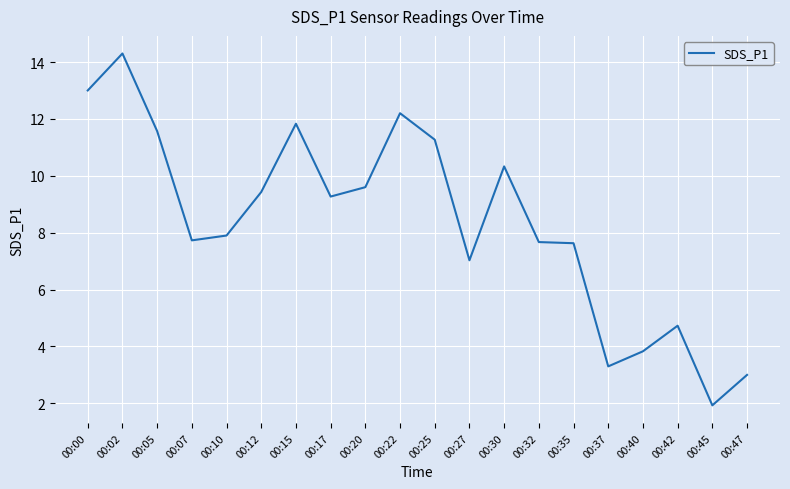

Which category has the highest value across all series?

00:02